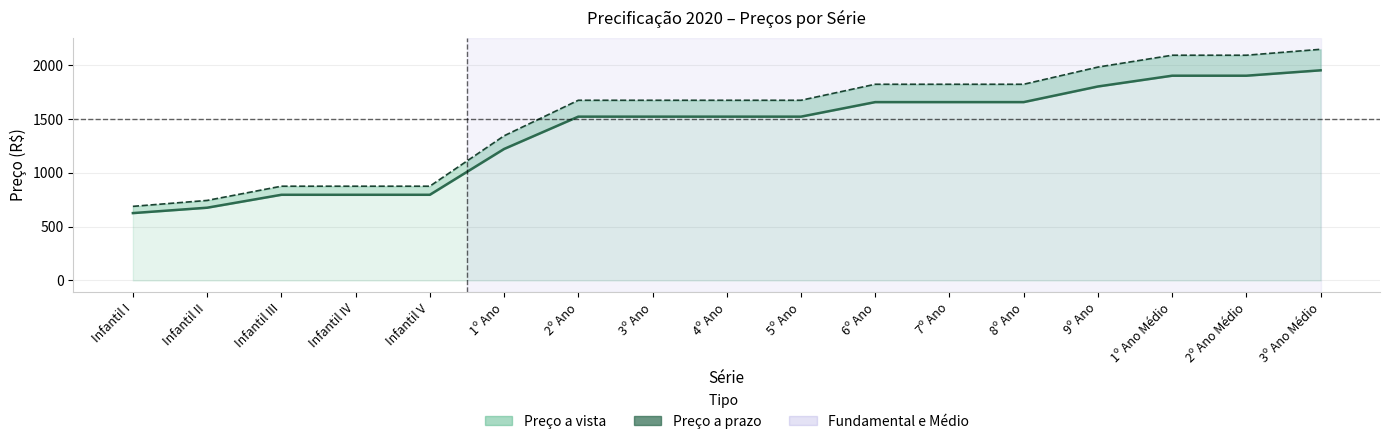

The value of Preço a vista (linha) at 6º Ano is 1655.0. True or false?

True